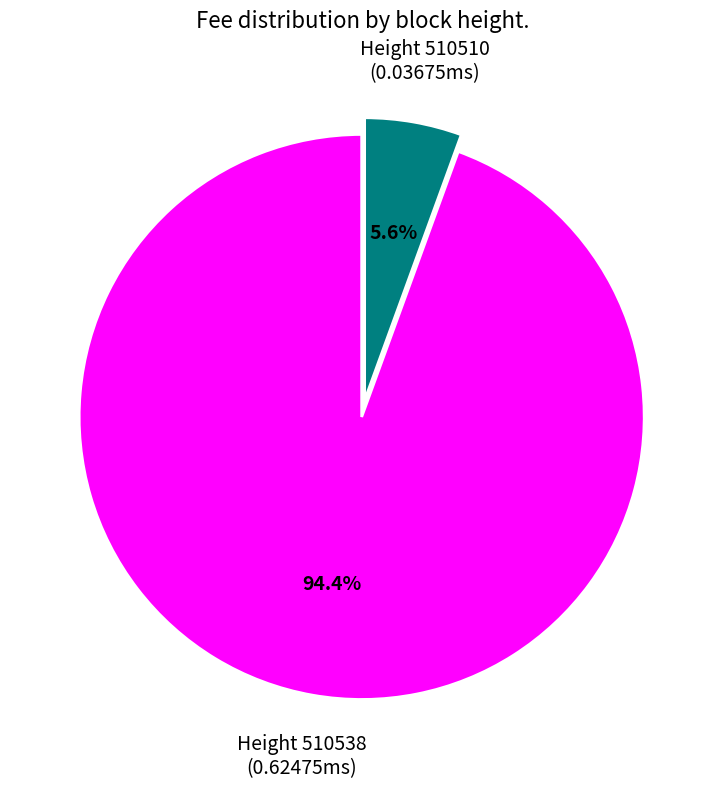

Does any single category account for the majority?

Yes